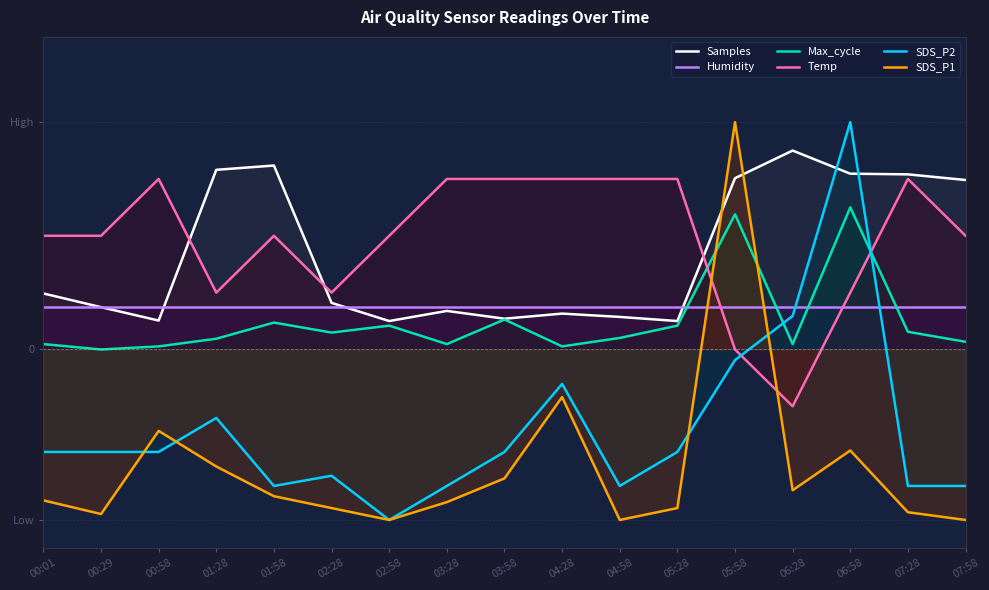

True or false: Samples has more than 1 interior local peaks.

True